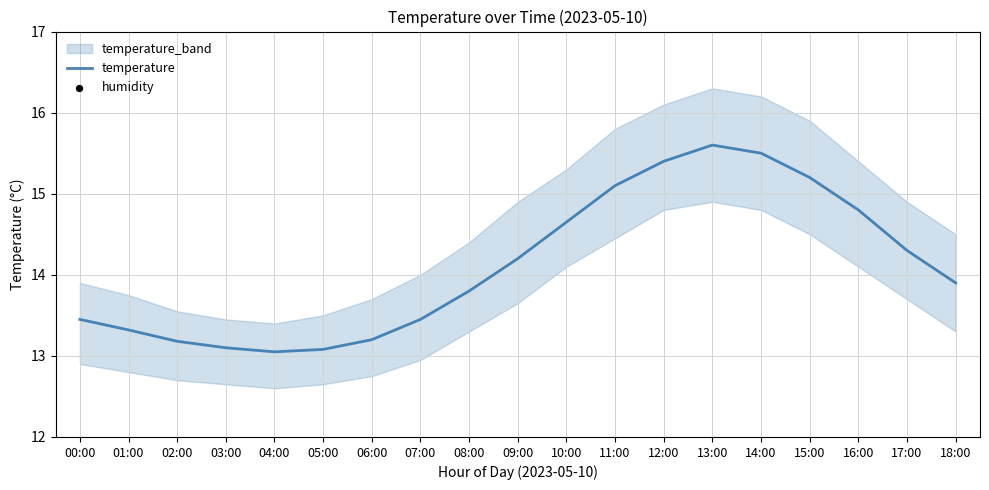

True or false: temperature has a value of 23.8 at 11:00.

False